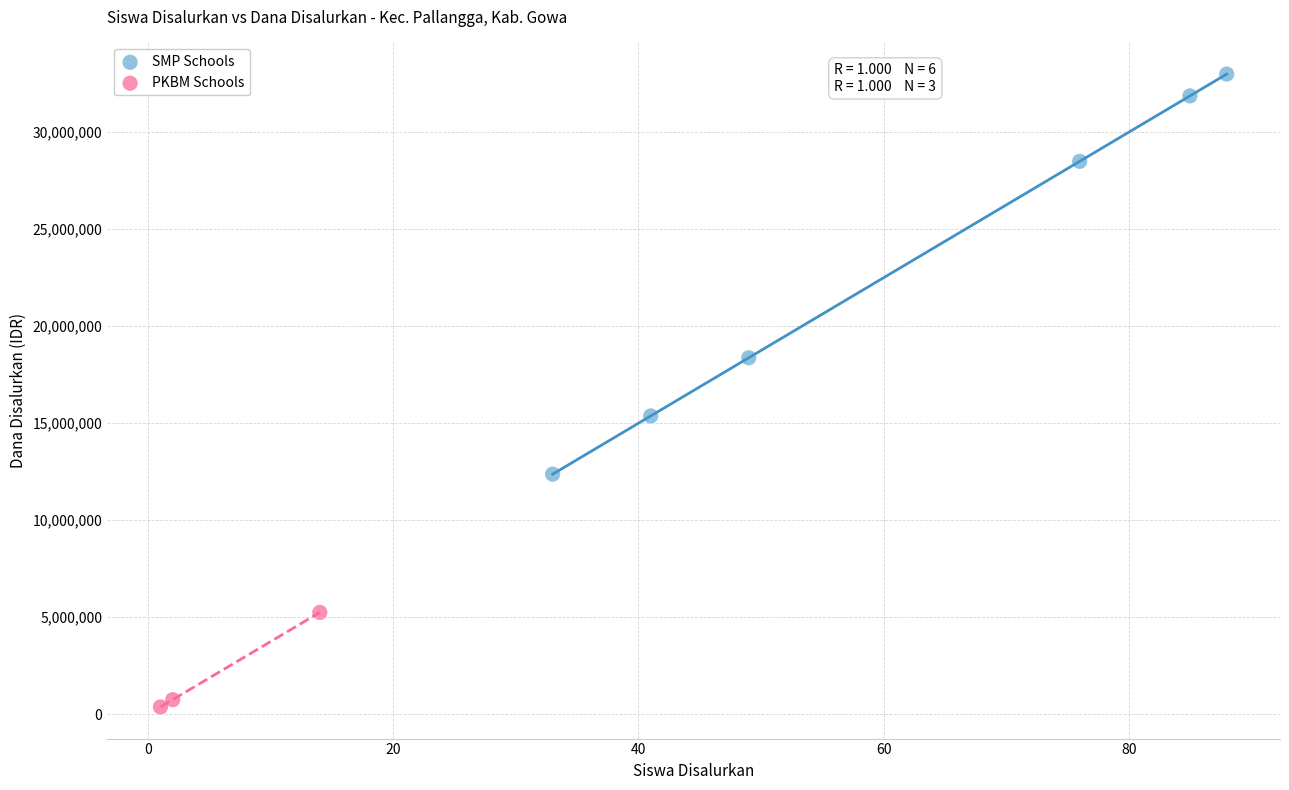

Which series reaches the minimum Y coordinate?

PKBM Schools